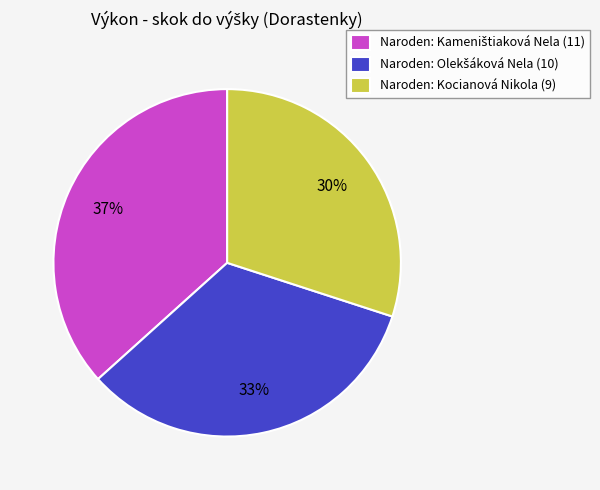

How many slices are in this pie chart?

3